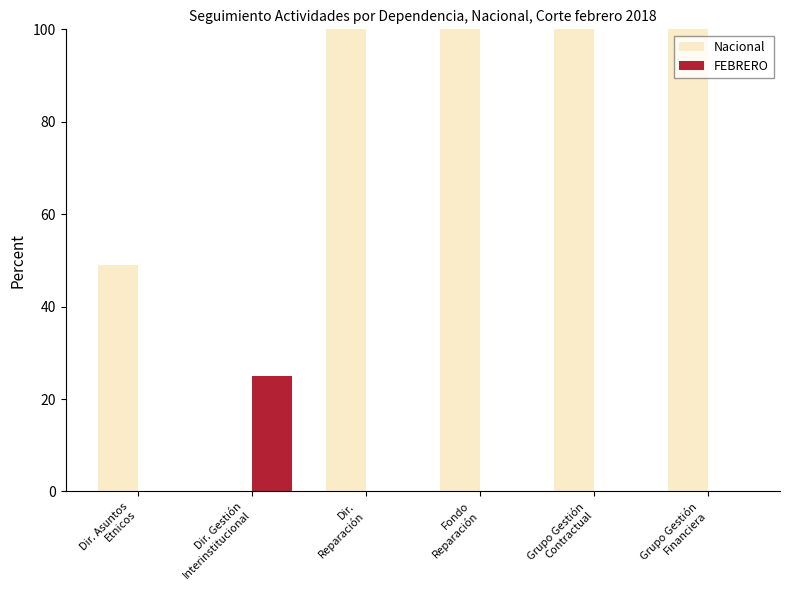

What is the greatest value displayed?

100